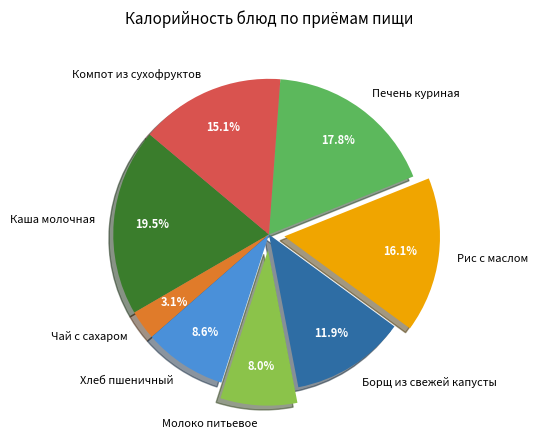

Approximately how many times larger is the value at Хлеб пшеничный compared to Чай с сахаром?

2.8